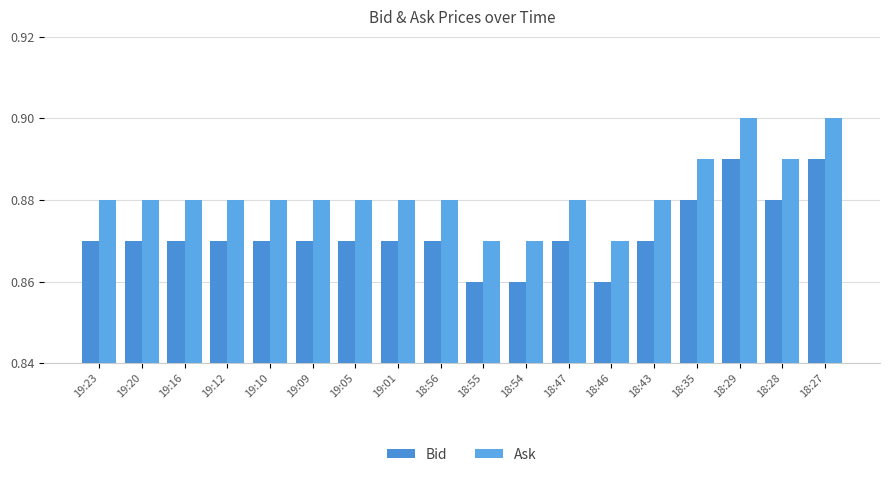

How many bars are there in total?

36